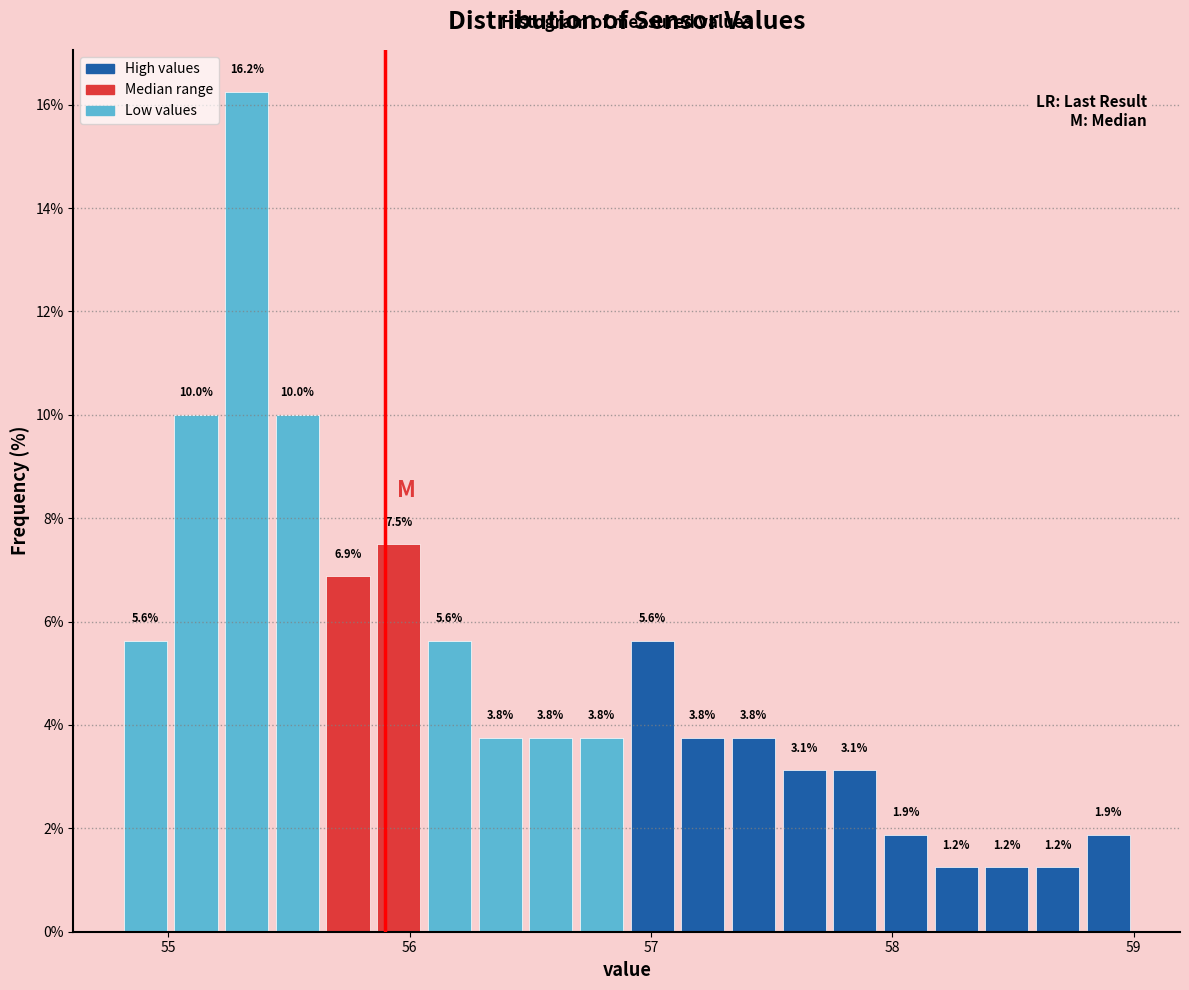

Around what value on the x-axis is the tallest bar? Give the approximate position of its centre, as read against the axis.

55.3